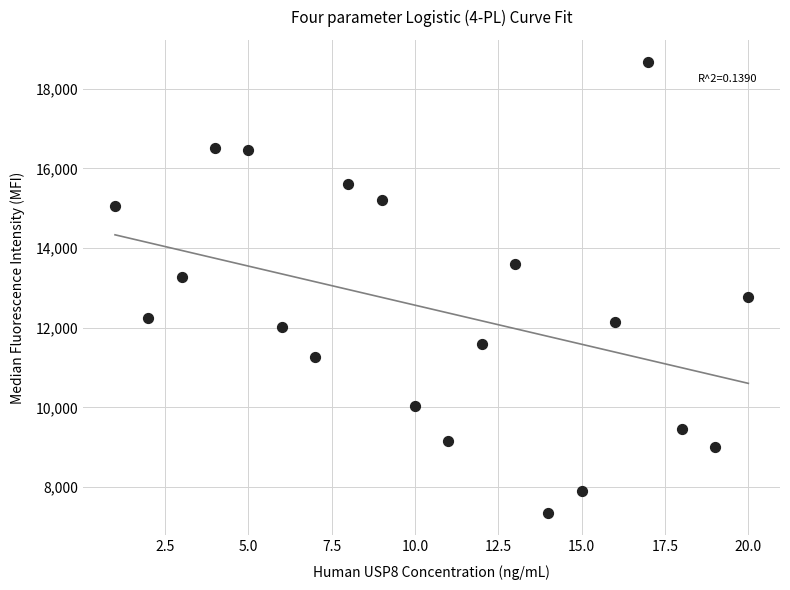

What is the range of Y values (max minus min)?

11311.3